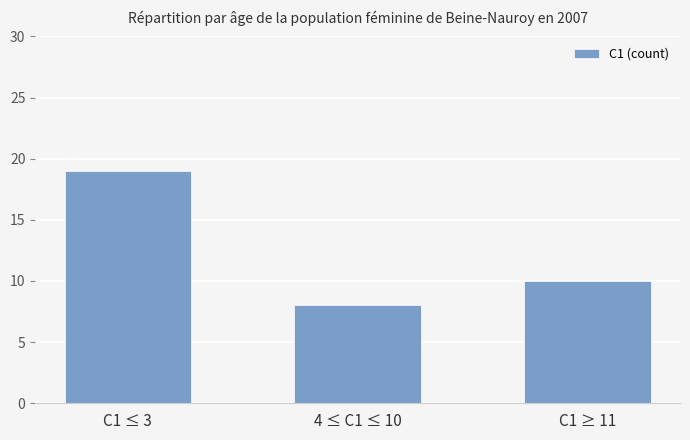

What is the smallest value displayed?

8